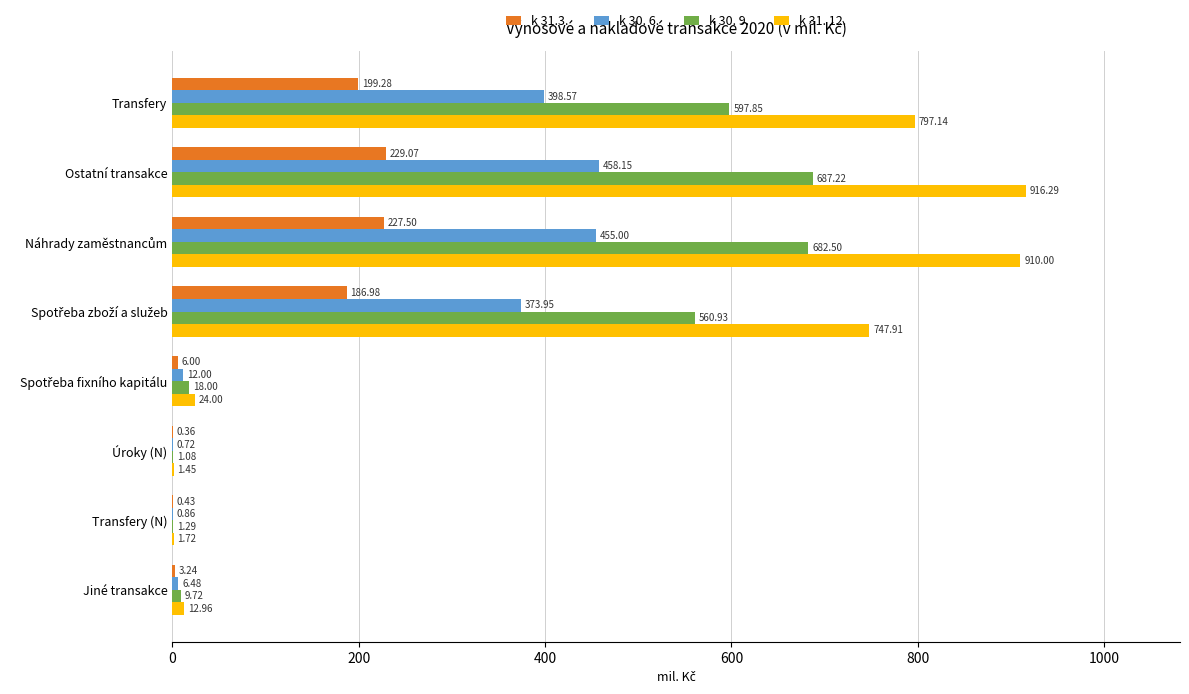

Which series has the largest total across all categories?

k 31. 12.